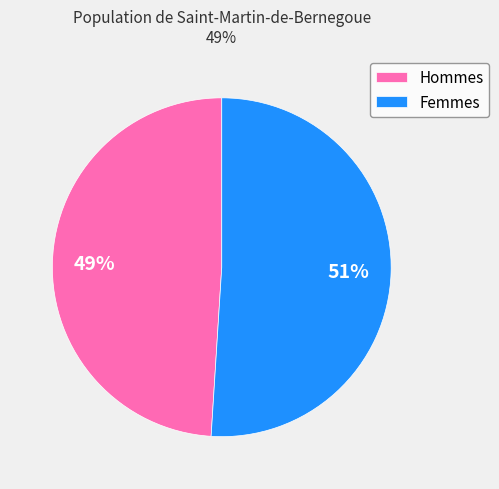

Which category accounts for the majority?

Femmes